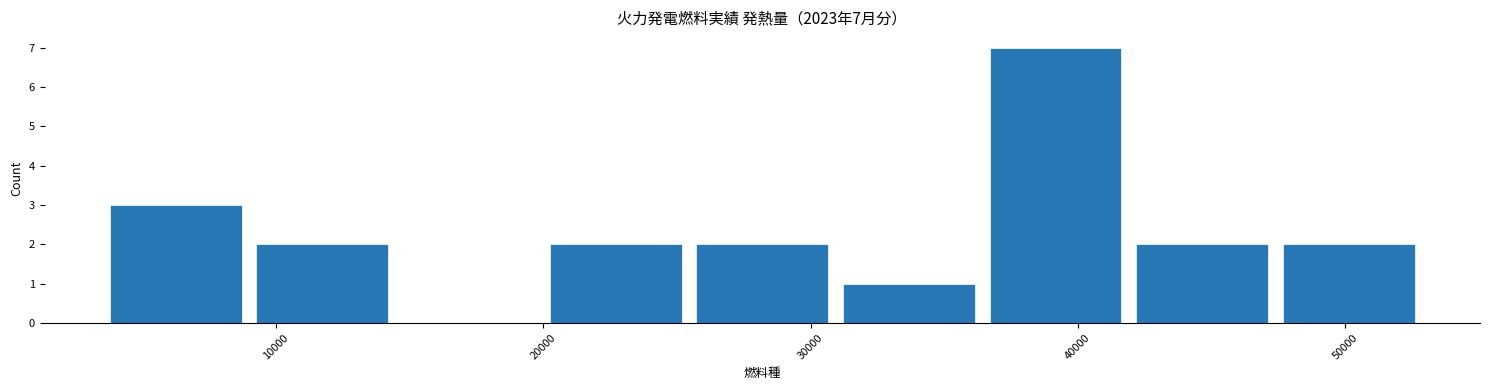

Over which range of the x-axis is the bar tallest?

37000 to 42000